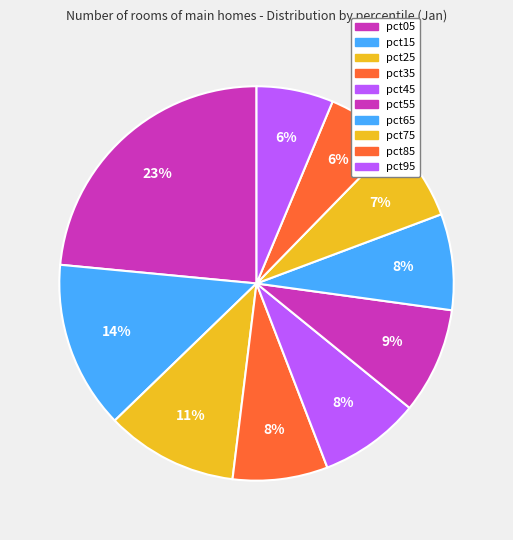

How many segments does this pie chart have?

10